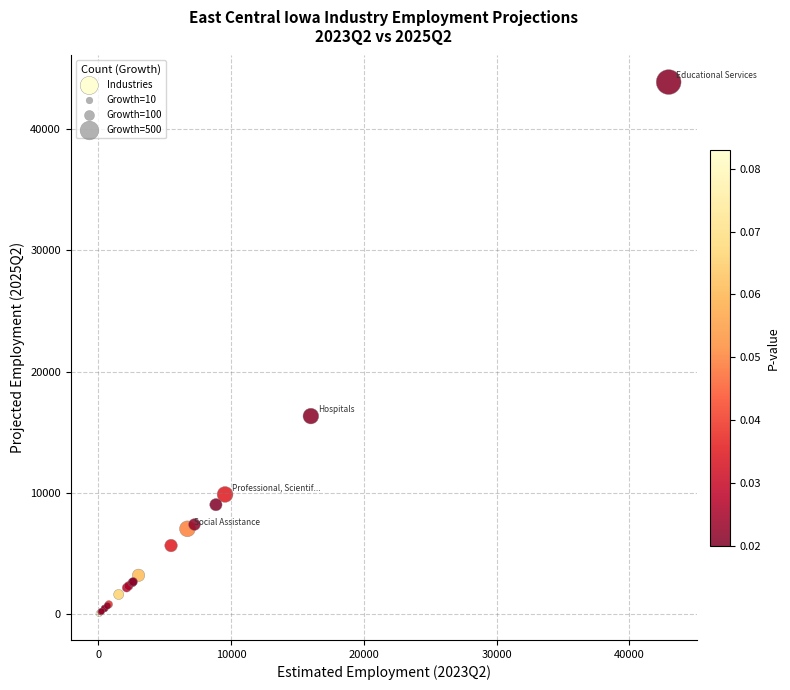

What Y value in the scatter plot is closest to 21972?

16335